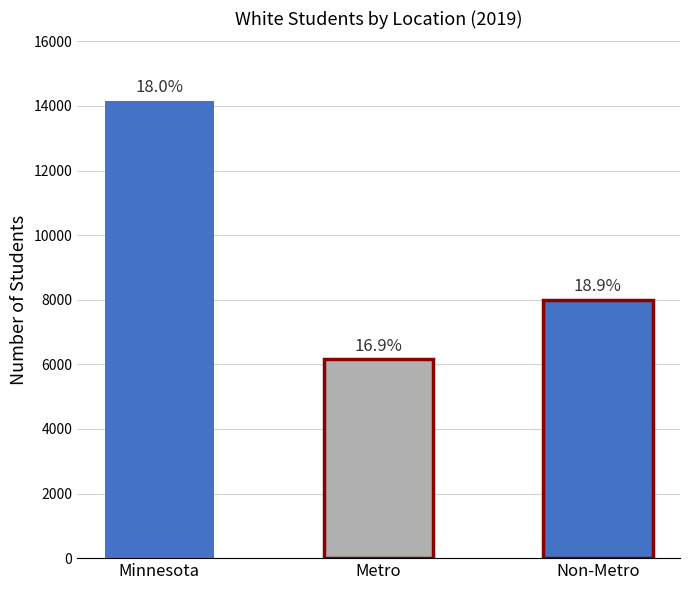

What is the label of the 2nd bar from the right?

Metro